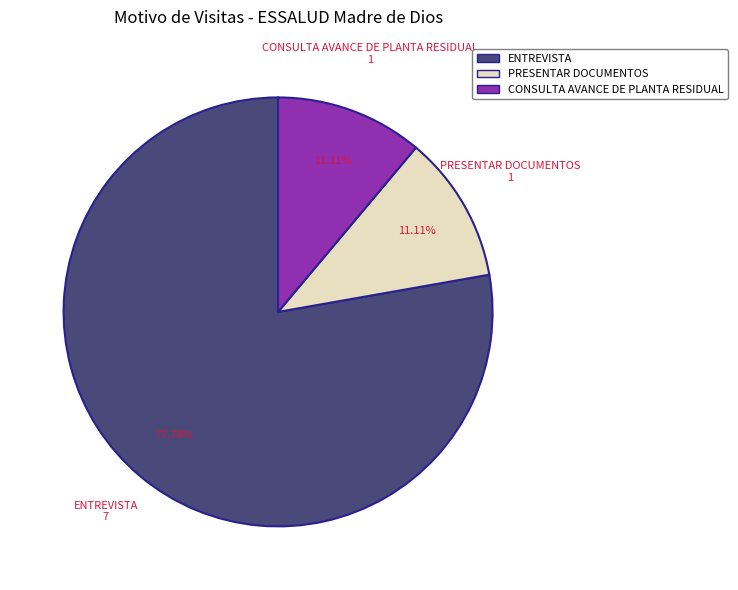

To the nearest percent, what portion does CONSULTA AVANCE DE PLANTA RESIDUAL represent?

11%